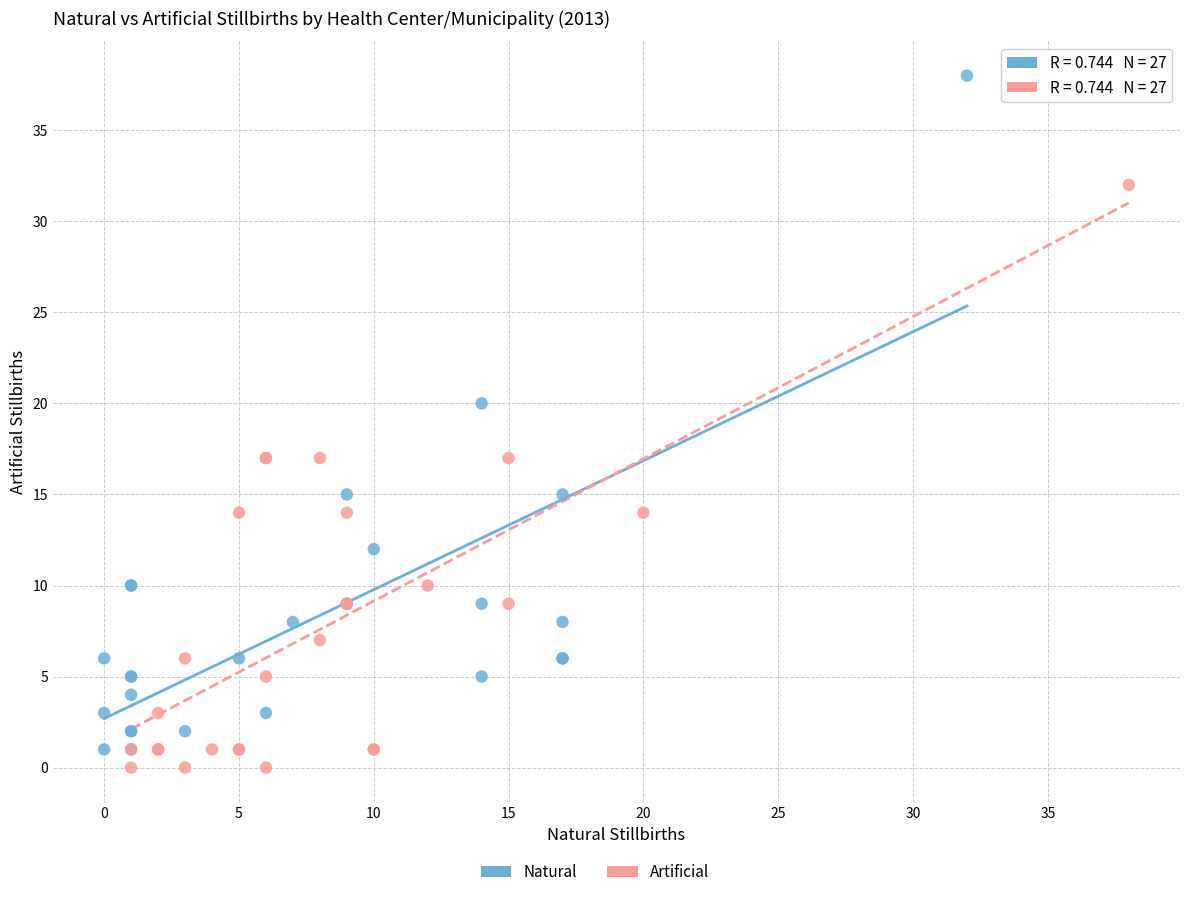

Which series has the largest Y range (max minus min)?

Natural